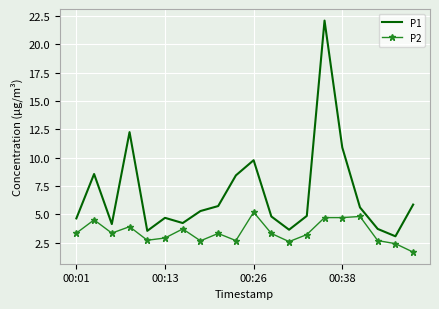

Which series has the largest total across all categories?

P1